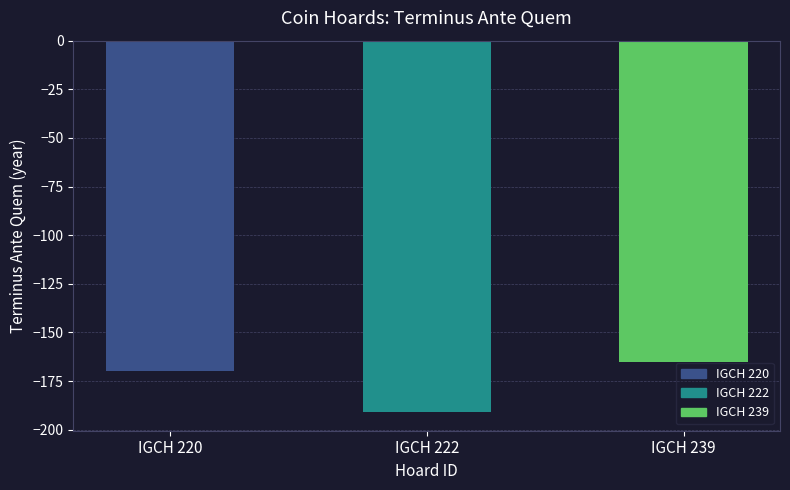

What is the change in value from IGCH 220 to IGCH 239?

+5